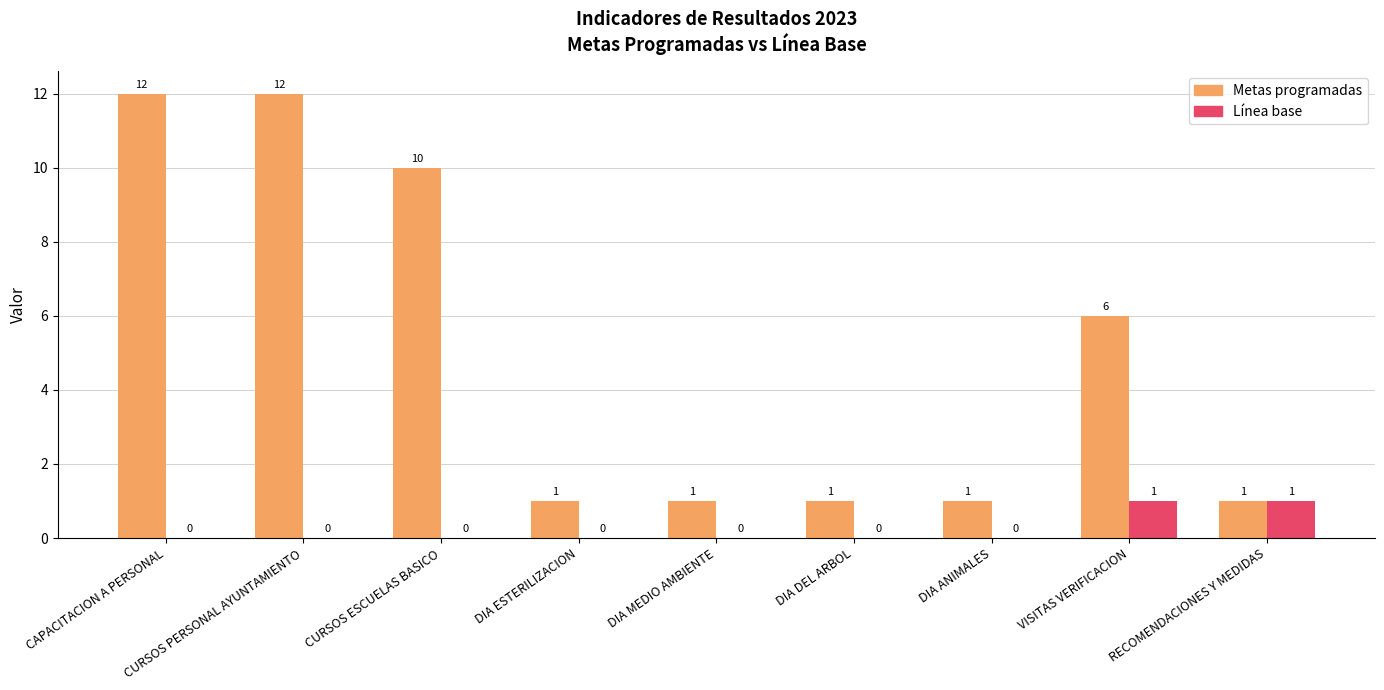

What is the sum of the Metas programadas values at CURSOS ESCUELAS BASICO and DIA ESTERILIZACION?

11